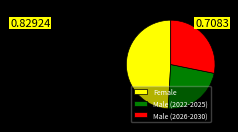

Does any single category account for the majority?

No